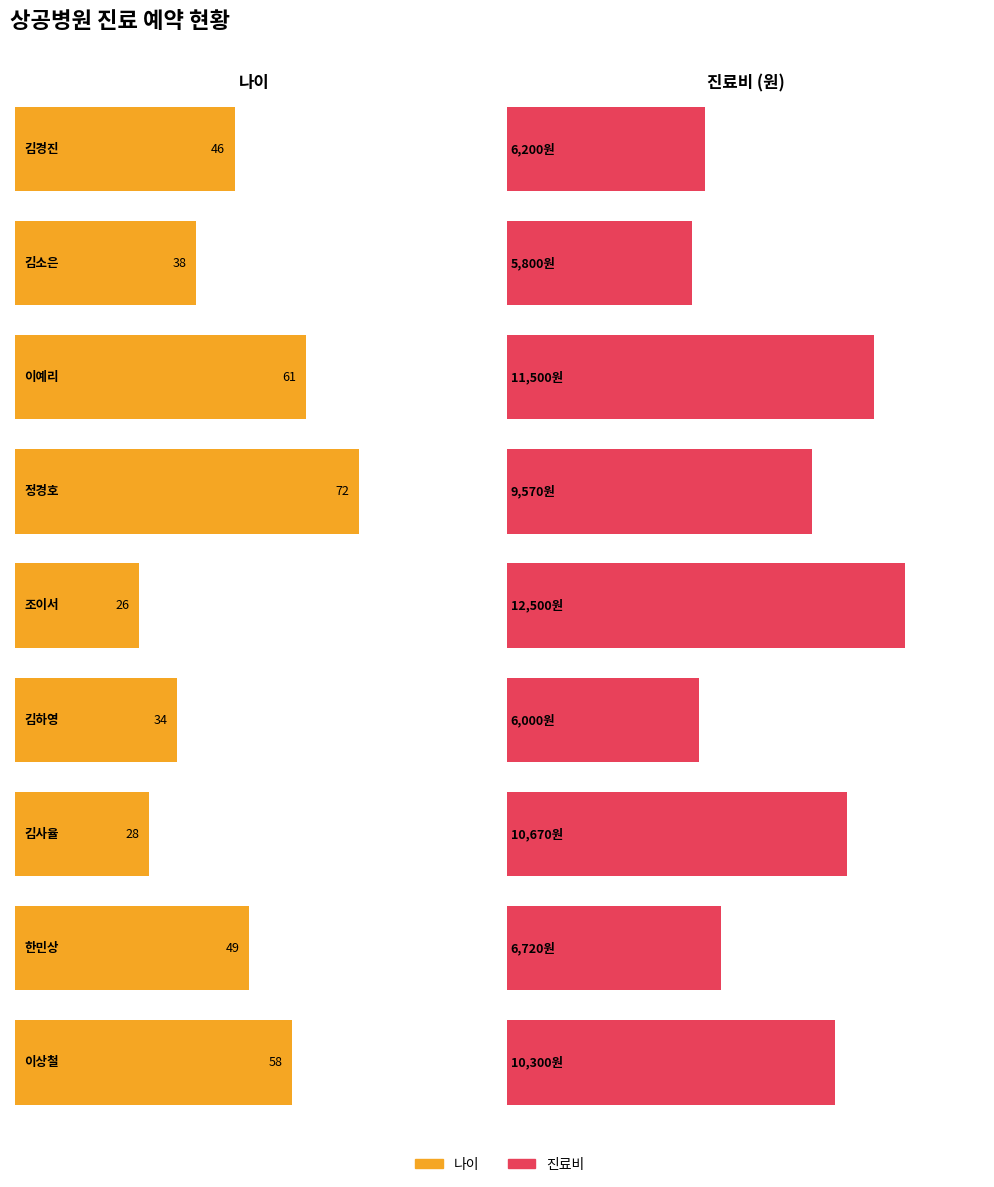

How many groups of bars are there?

9